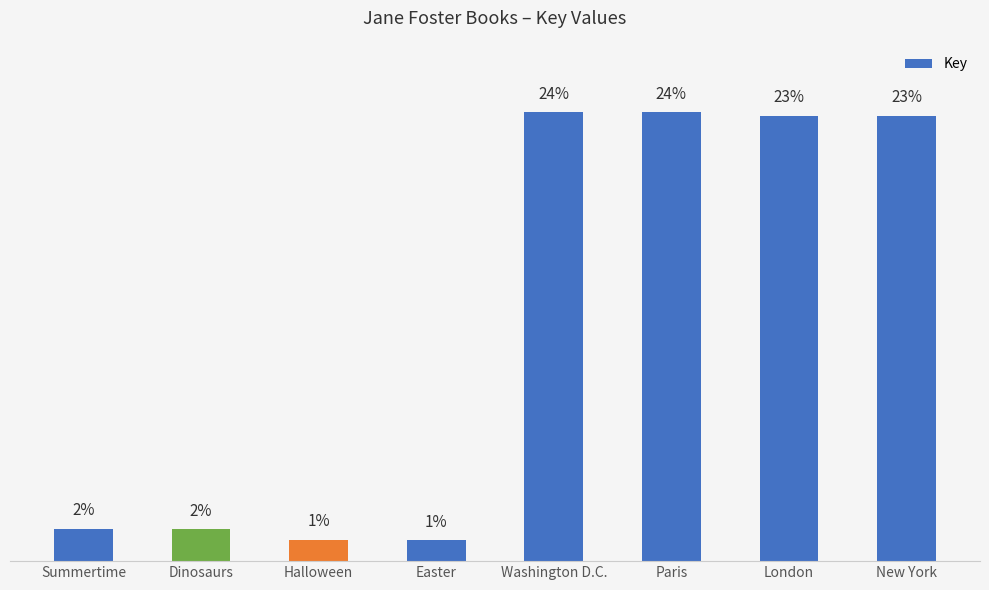

Rank the categories by value from highest to lowest.

Washington D.C., Paris, London, New York, Summertime, Dinosaurs, Halloween, Easter